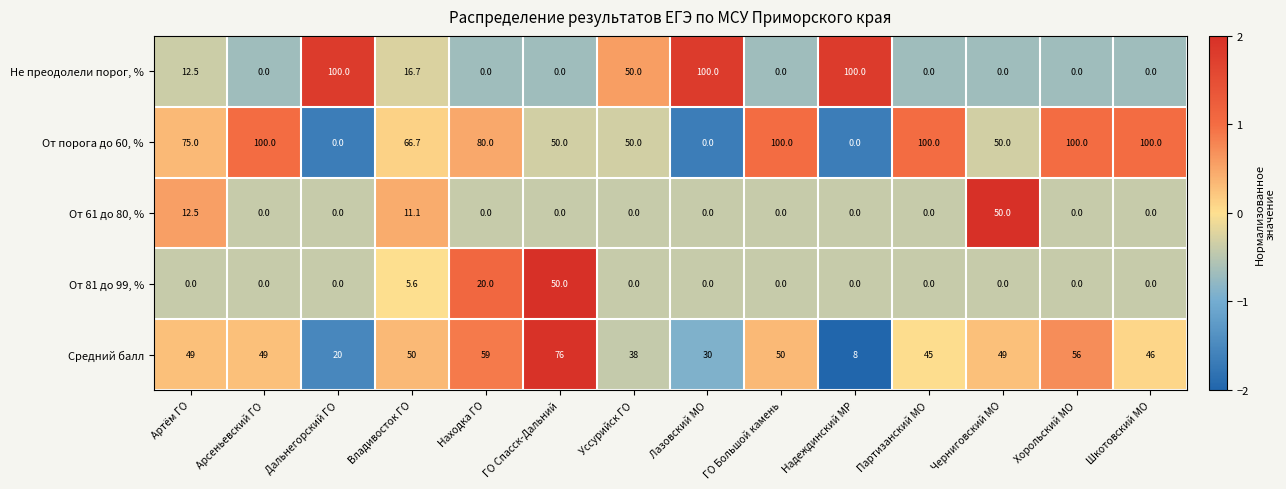

What value does the От порога до 60, % series have at ГО Большой камень?

100.0